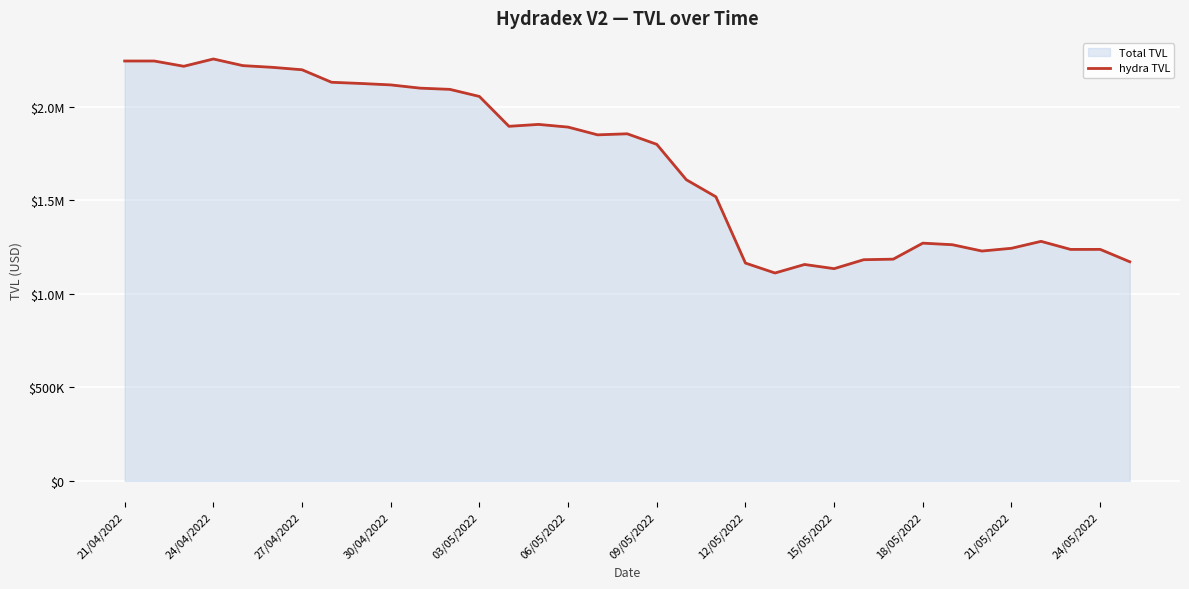

At which label does the data first exceed 1850519?

21/04/2022